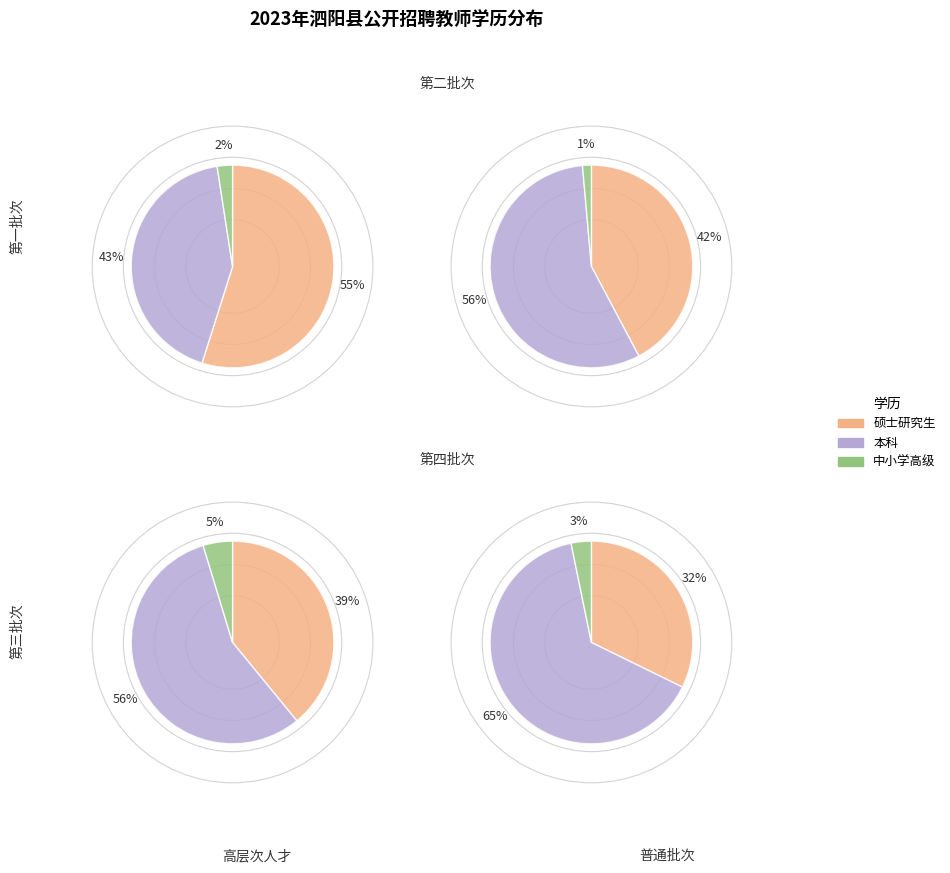

Combined, do 本科 and 硕士研究生 account for over 50%?

Yes